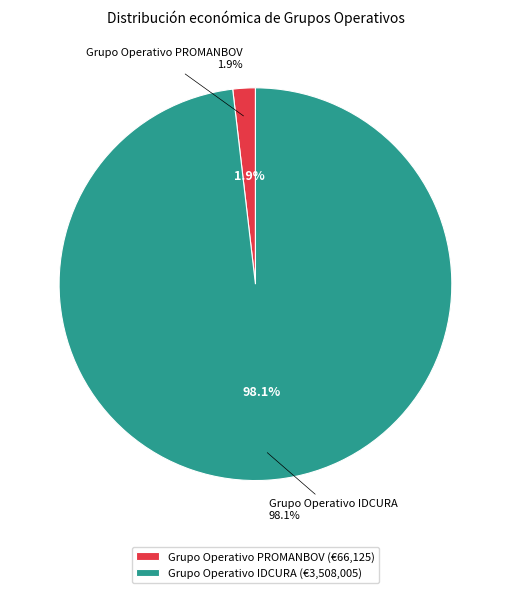

What is the total percentage of Grupo Operativo IDCURA and Grupo Operativo PROMANBOV?

100.0%